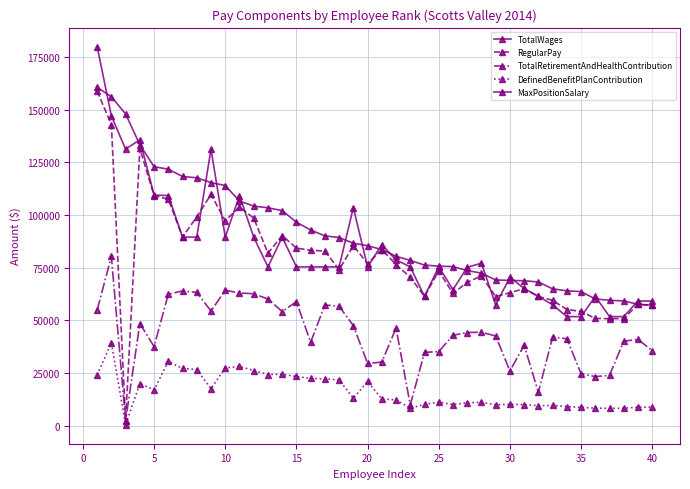

Is this an area chart (filled region under the line)?

No